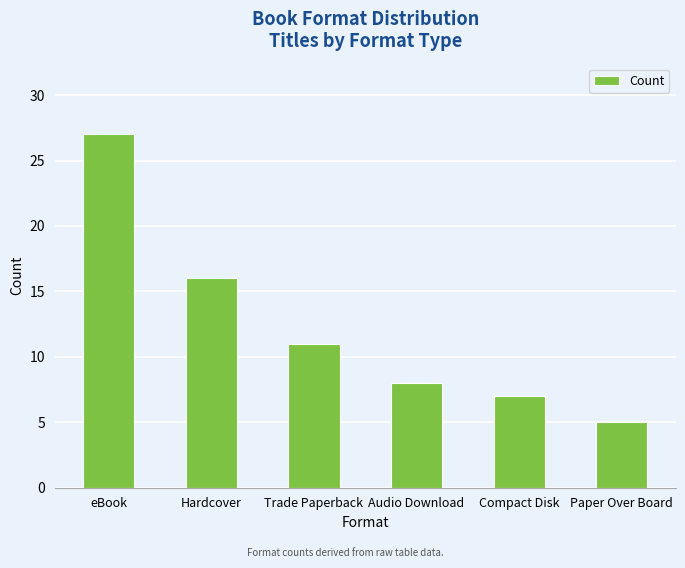

List the labels in order of value, smallest first.

Paper Over Board, Compact Disk, Audio Download, Trade Paperback, Hardcover, eBook